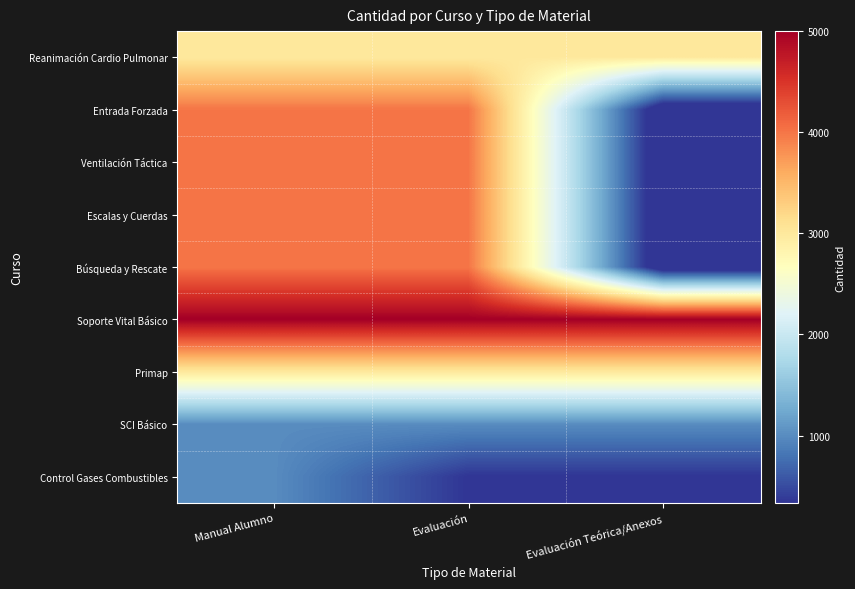

Count the number of data series in this chart.

9